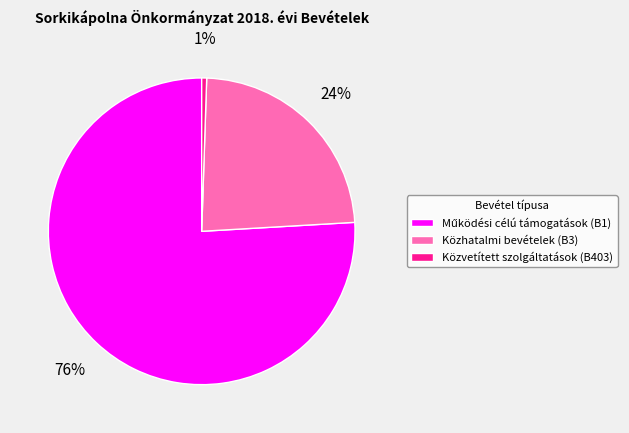

Combined, do Közvetített szolgáltatások (B403) and Közhatalmi bevételek (B3) account for over 50%?

No